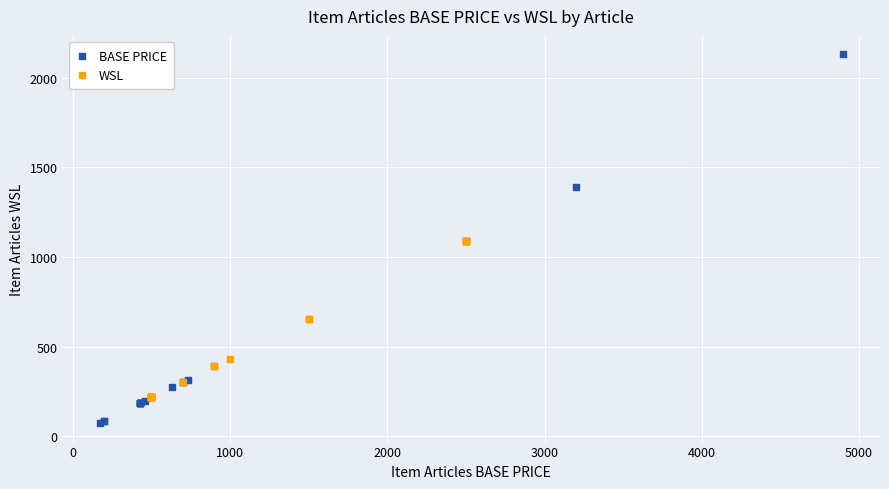

What are all the series names shown in the legend?

BASE PRICE, WSL